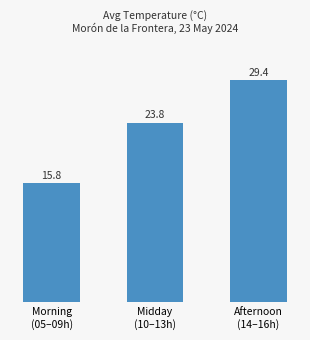

What is the sum of the values at Afternoon
(14–16h) and Morning
(05–09h)?

45.2